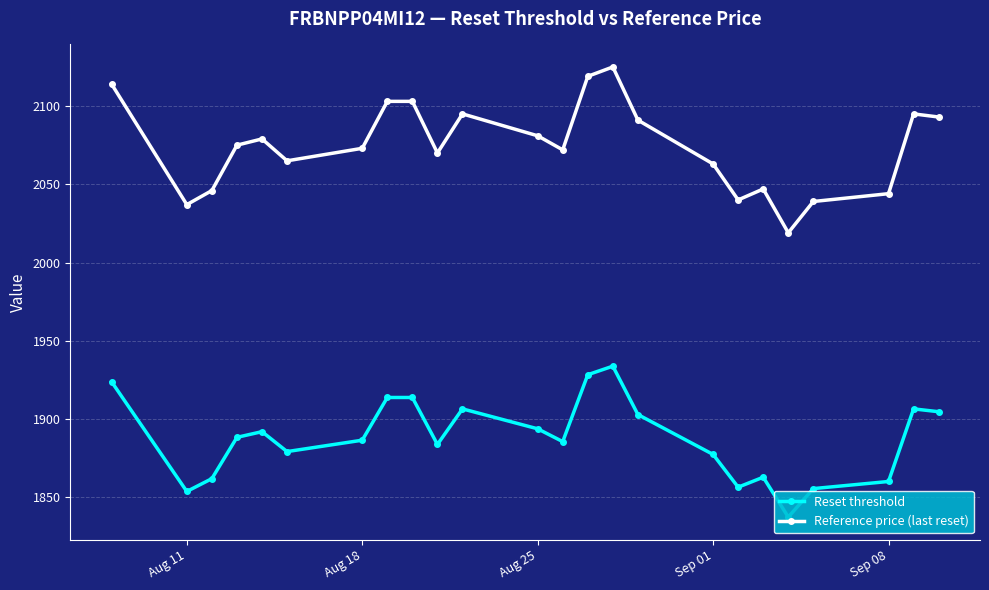

Which series has the largest total across all categories?

Reference price (last reset)